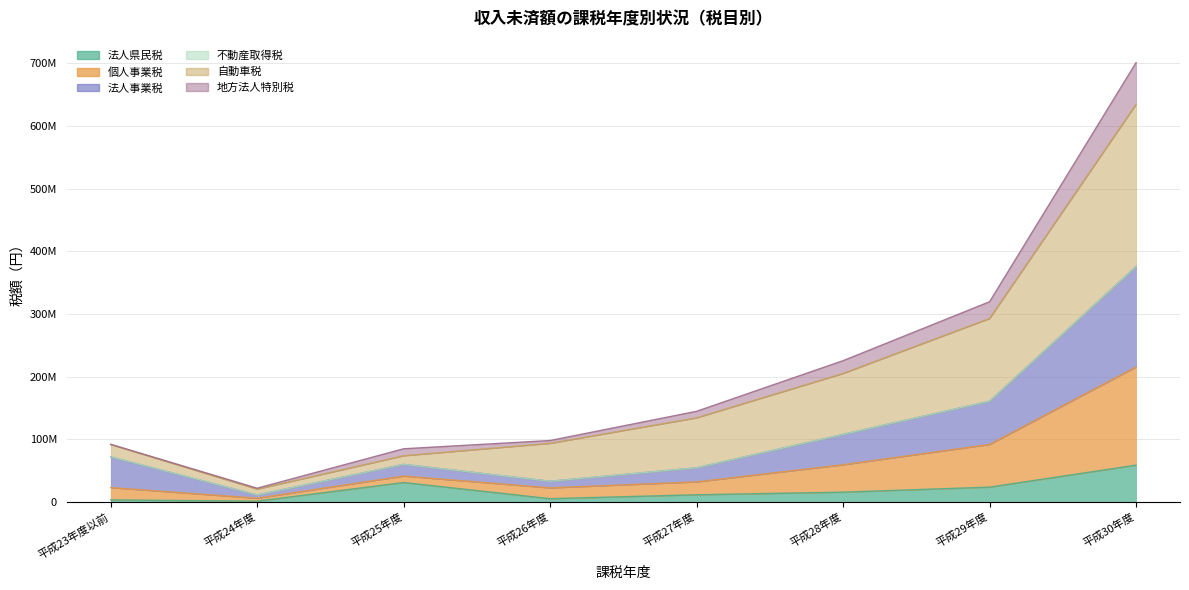

At which label does 地方法人特別税 reach its minimum?

平成24年度